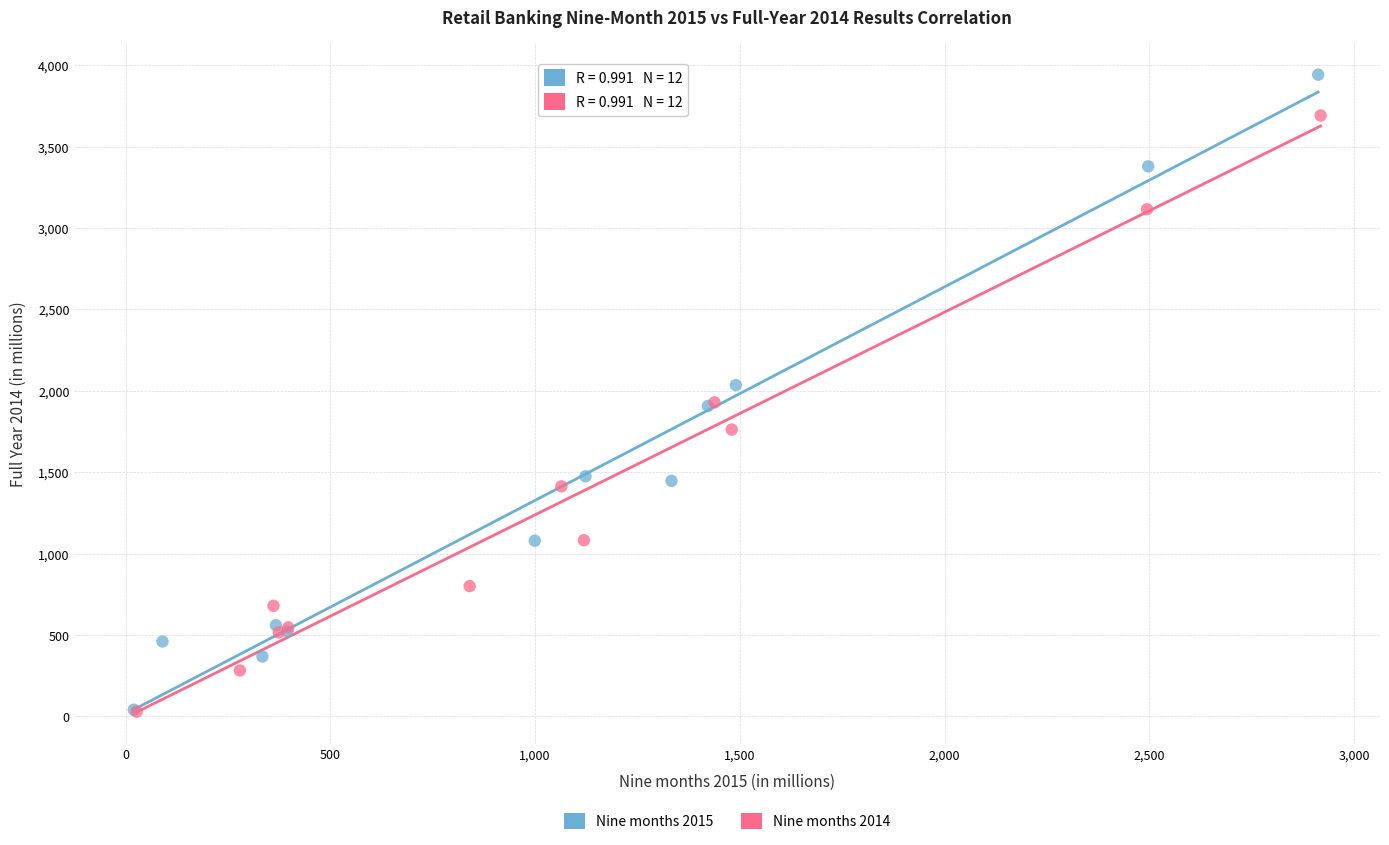

What are all the series names shown in the legend?

Nine months 2015, Nine months 2014